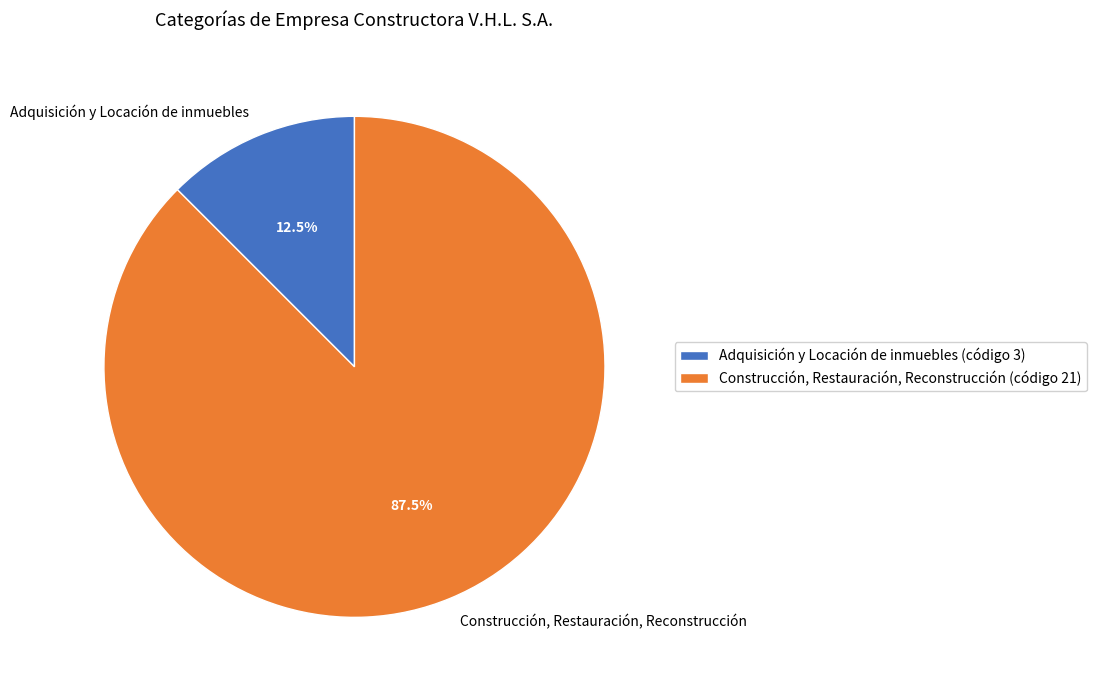

To the nearest percent, what is the difference between the largest and smallest slice percentages?

75%